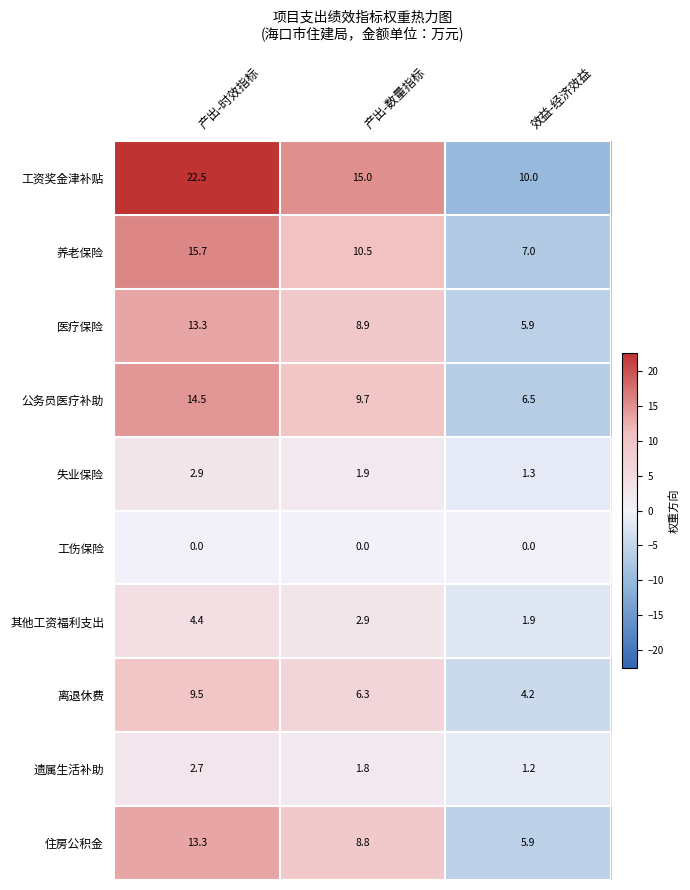

What is the greatest value displayed?

22.5